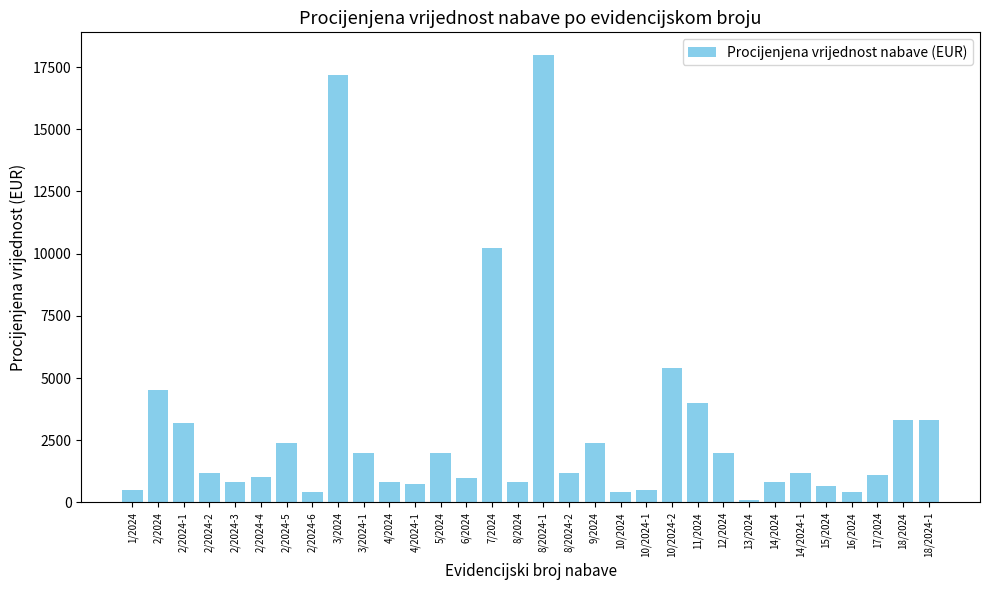

What is the label of the 13th bar from the left?

5/2024